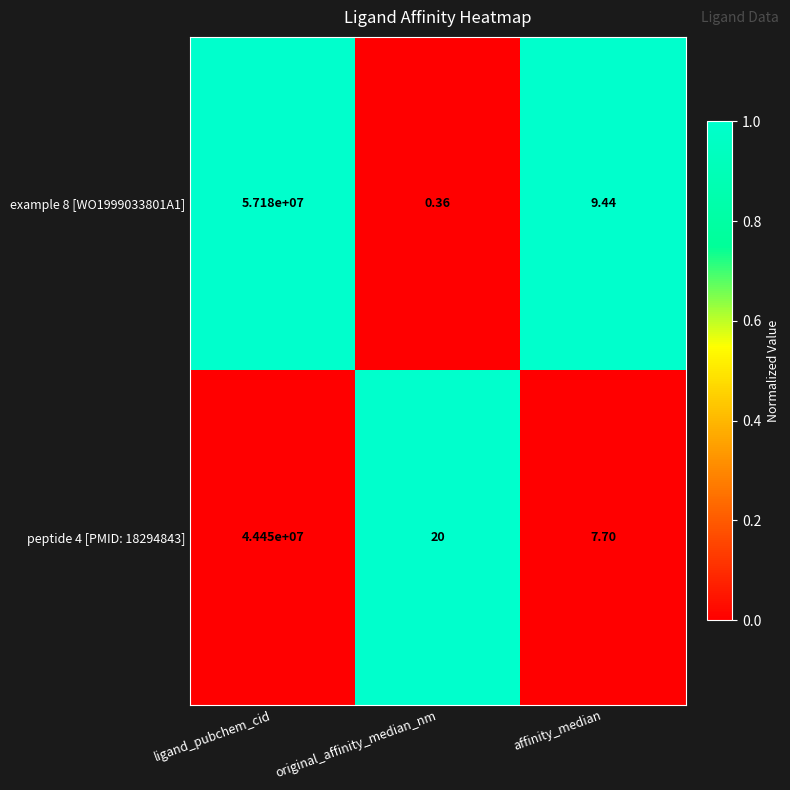

At which label is example 8 [WO1999033801A1] closest to 28590000?

affinity_median